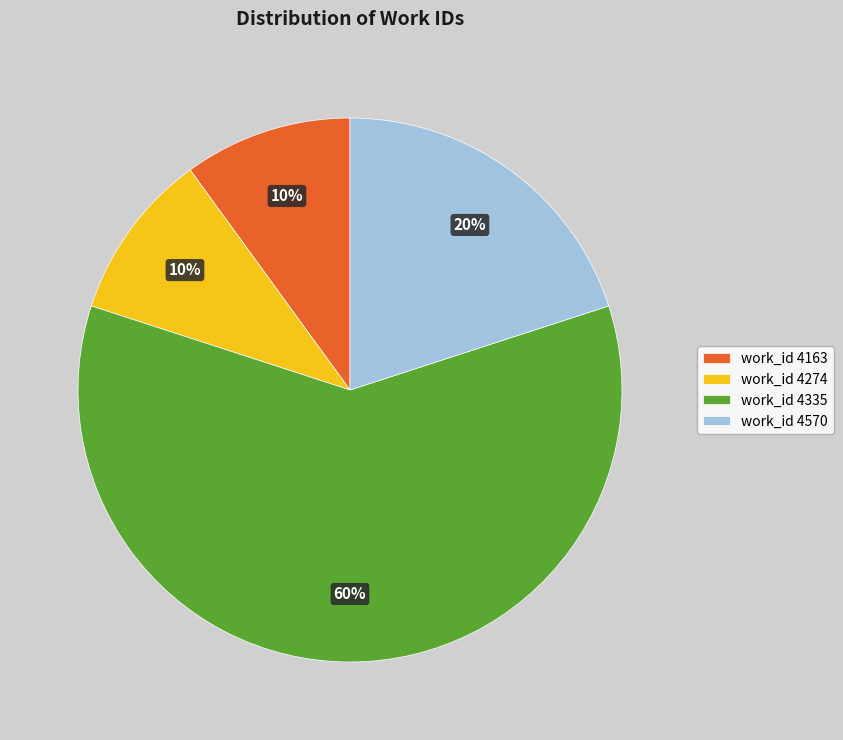

Is it true that work_id 4570 is 27% of the pie?

False